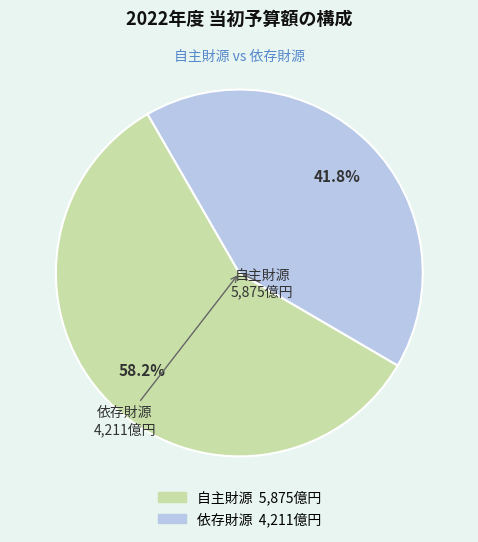

What is the smallest slice in the pie chart?

依存財源